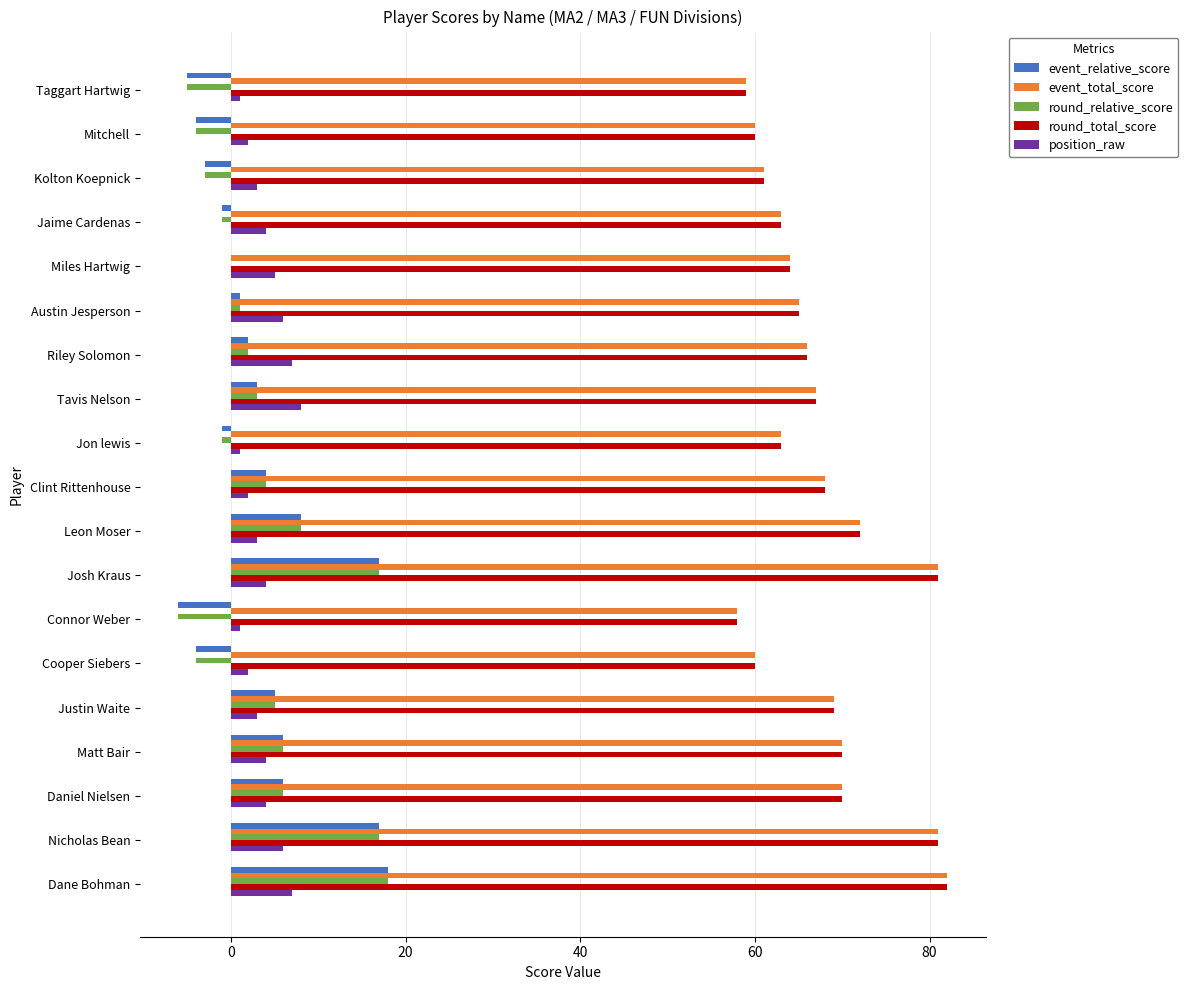

What is the total value across all series at Tavis Nelson?

148